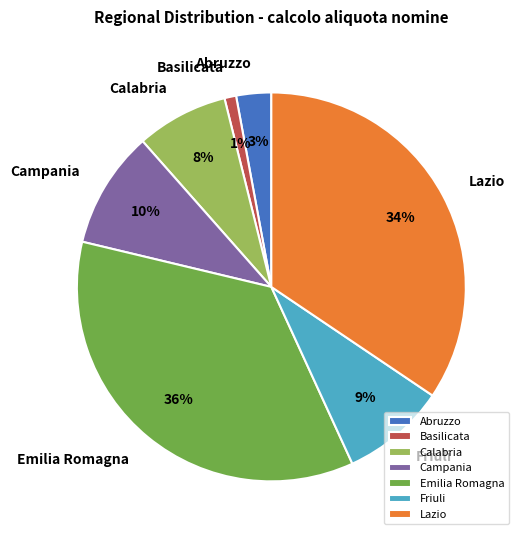

Is it true that Abruzzo is 14% of the pie?

False